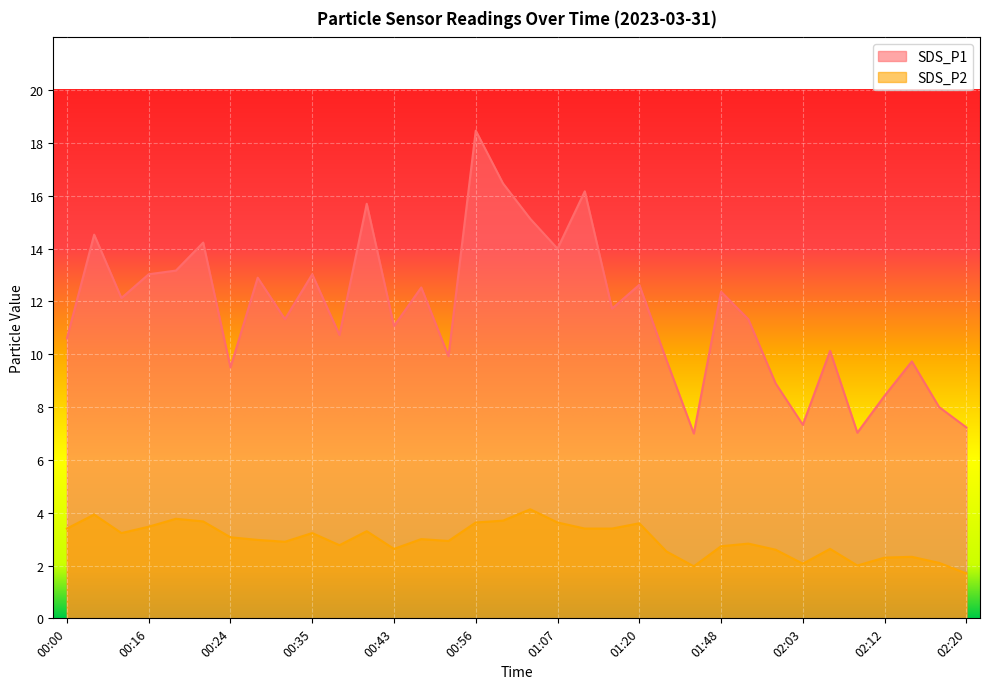

What is the average value of the SDS_P1 series?

11.7